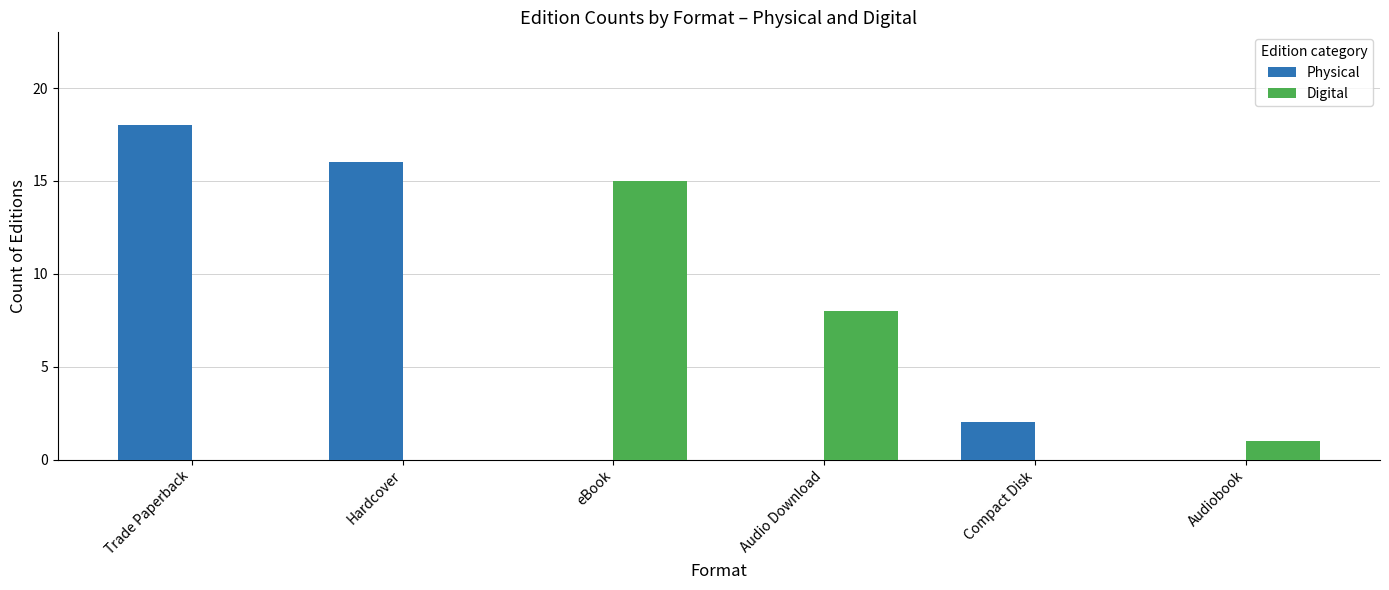

Is the value of Digital at Audio Download greater than the value of Physical at Trade Paperback?

No